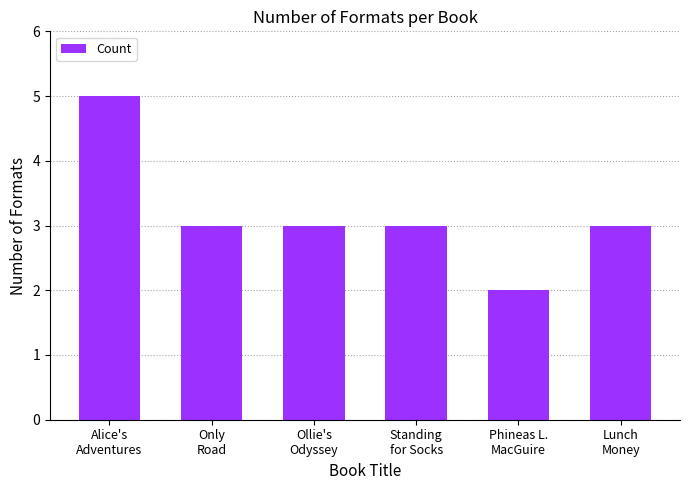

What is the sum of all values?

19